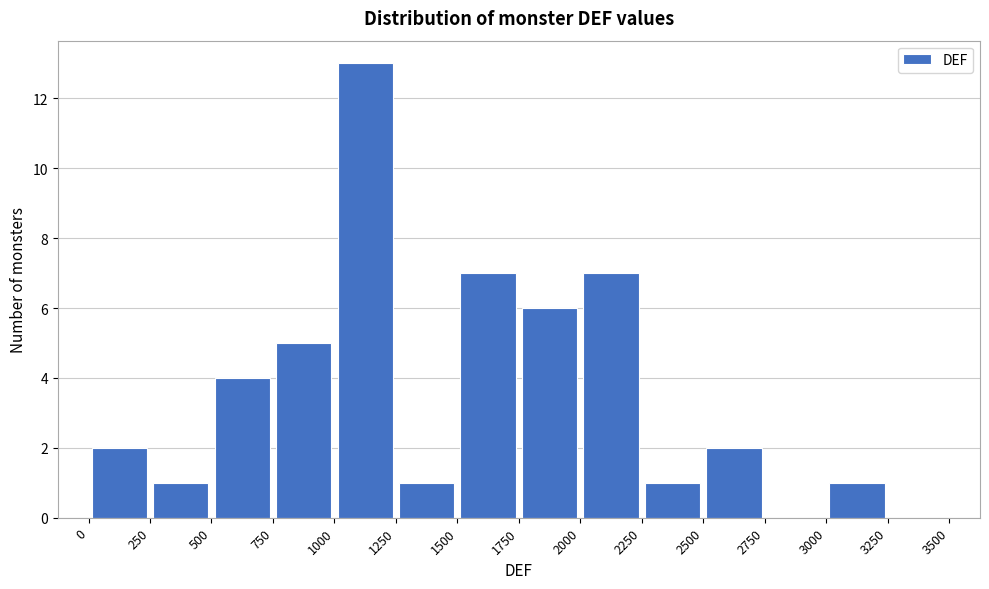

Reading left to right, transcribe this chart: for each bar, give the range it covers on the x-axis and its height. The values are not printed on the chart, so give them approximately, as read against the axis.

0 to 250: 2
250 to 500: 1
500 to 750: 4
750 to 1000: 5
1000 to 1250: 13
1250 to 1500: 1
1500 to 1750: 7
1750 to 2000: 6
2000 to 2250: 7
2250 to 2500: 1
2500 to 2750: 2
2750 to 3000: 0
3000 to 3250: 1
3250 to 3500: 0